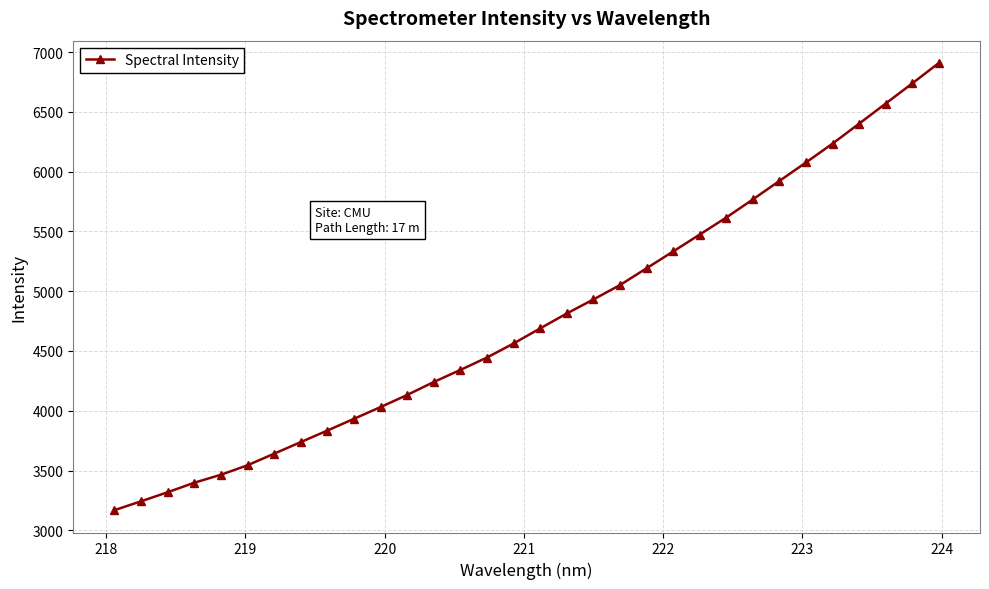

What is the greatest value displayed?

6909.4